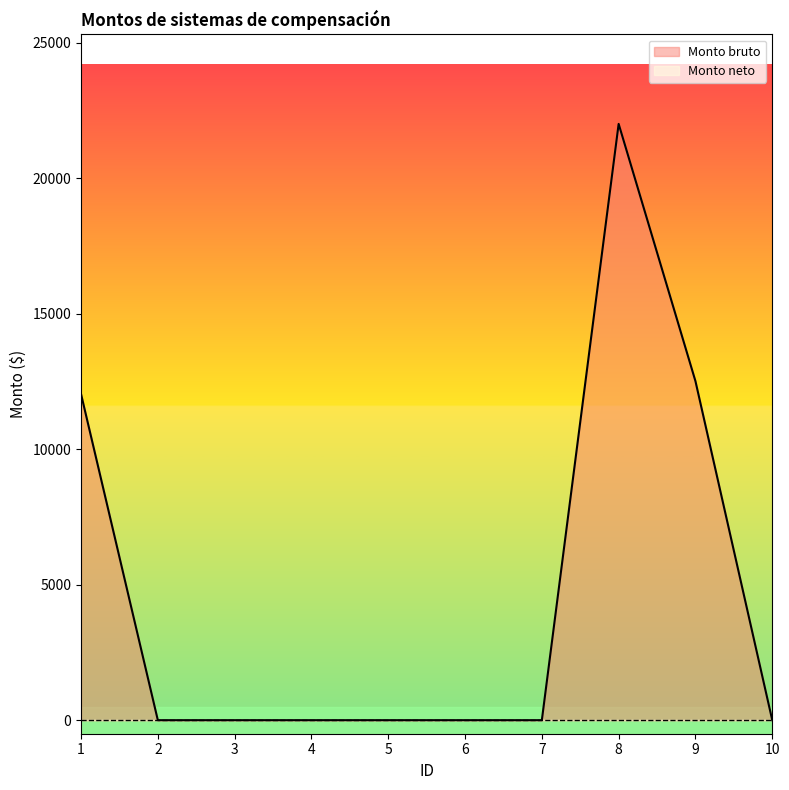

Which has a higher value, 5 or 3?

5